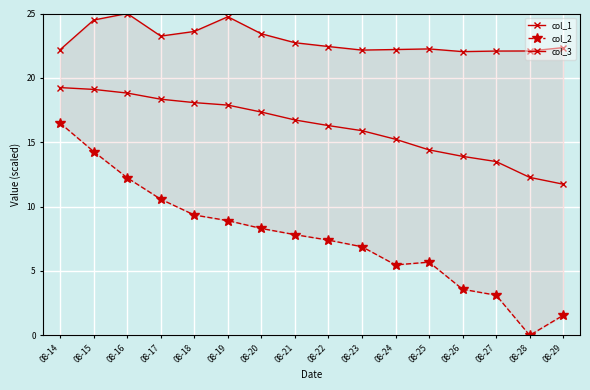

What is the difference between the maximum and second lowest values in the col_3 series?

2.9